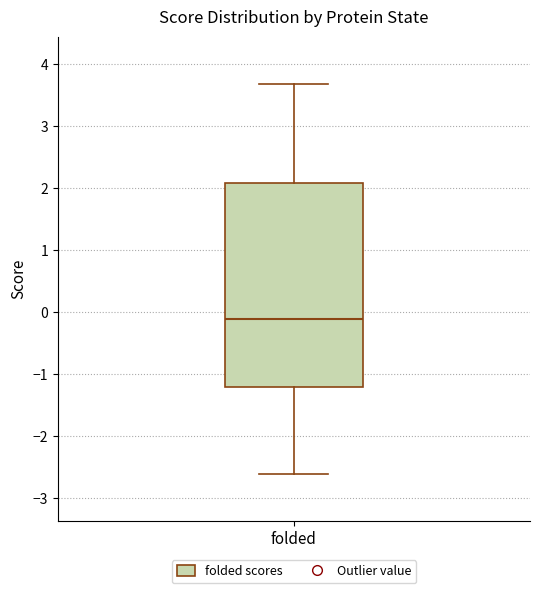

Where does the median line of the box for folded sit on the y-axis? The values are not printed on the chart, so give them approximately, as read against the axis.

-0.1